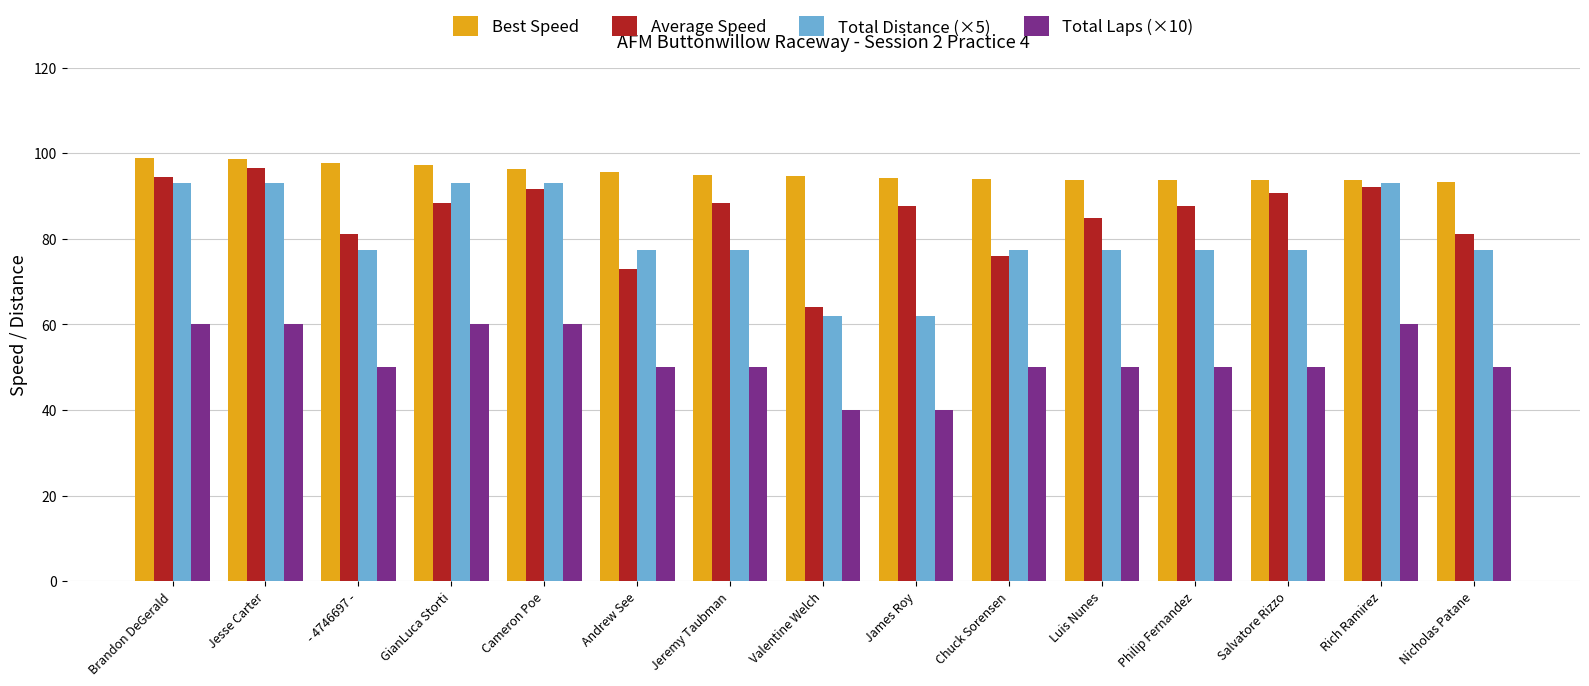

Between Valentine Welch and Philip Fernandez, which series saw the biggest shift?

Average Speed